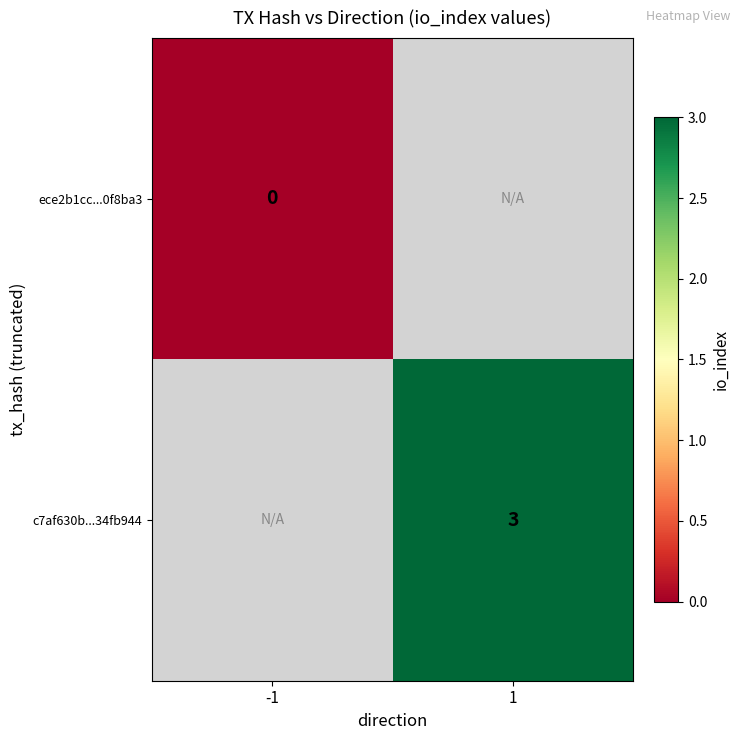

True or false: c7af630b...34fb944 has a value of 1 at 1.

False